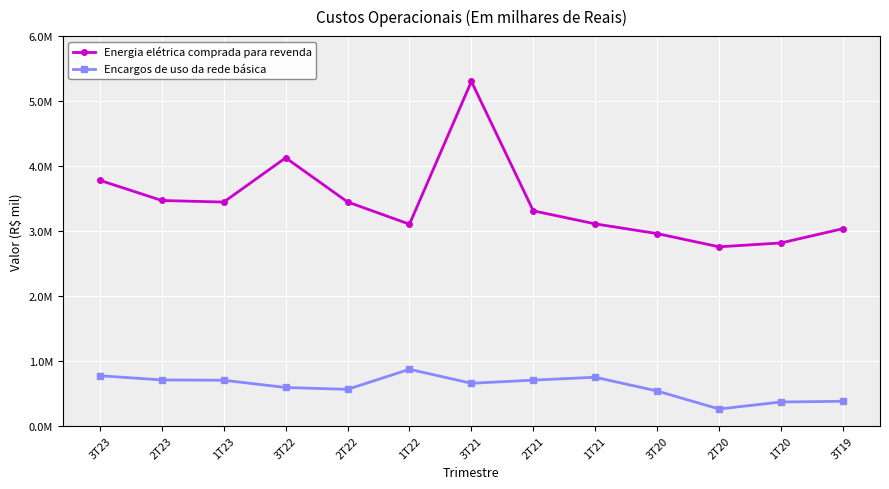

At how many categories does at least one series exceed 4175588?

1